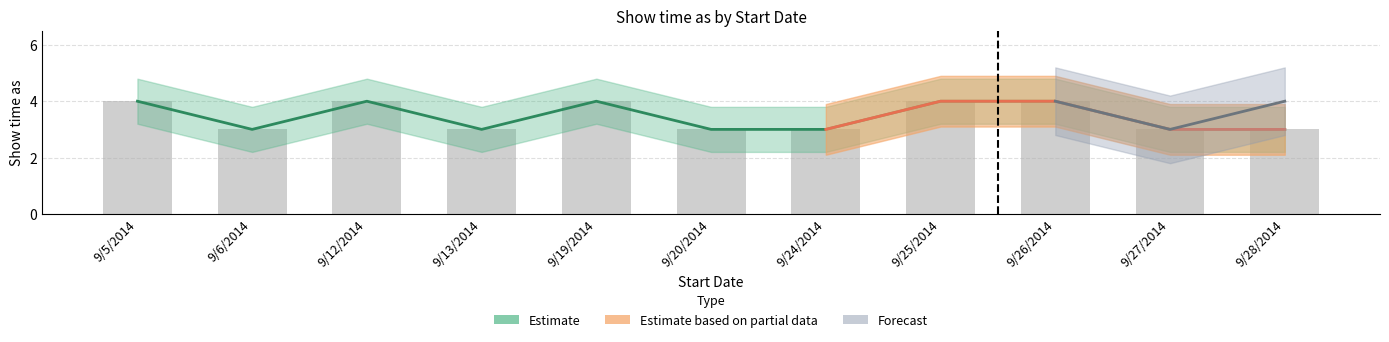

What is the total value across all series at 9/20/2014?

3